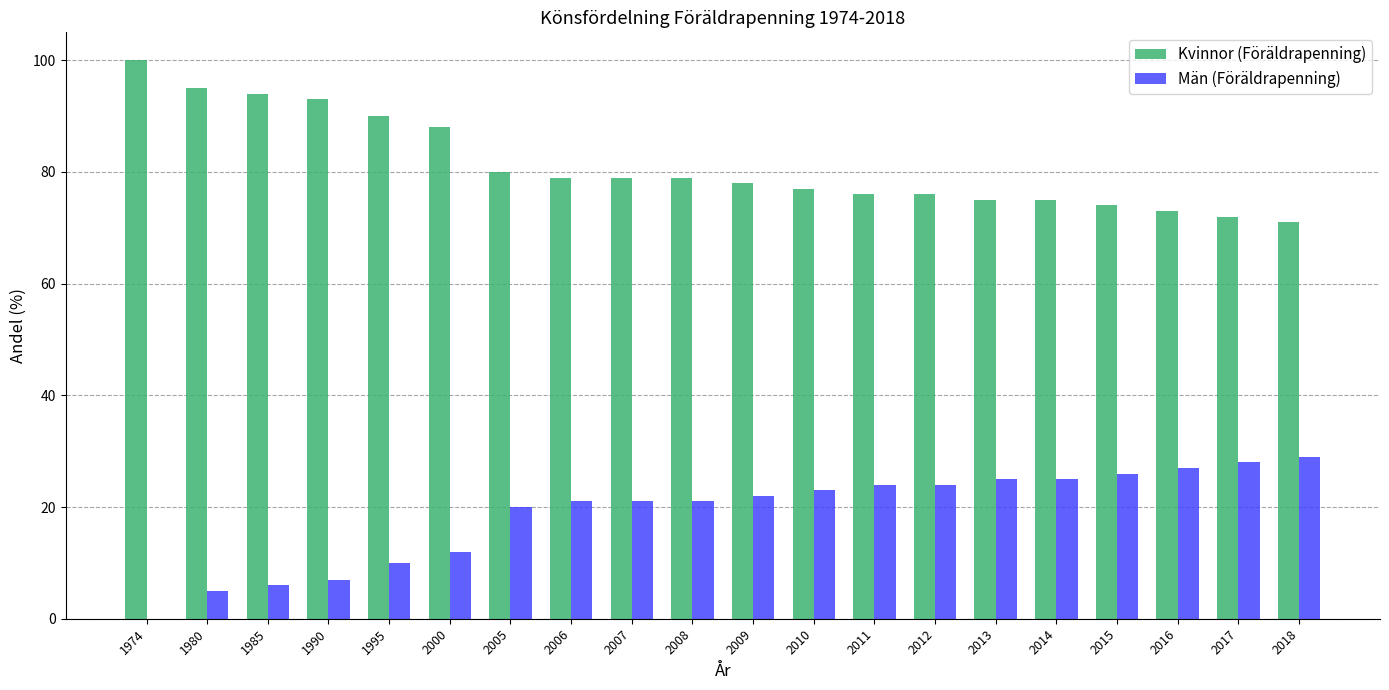

True or false: Män (Föräldrapenning) has a value of 25 at 2014.

True